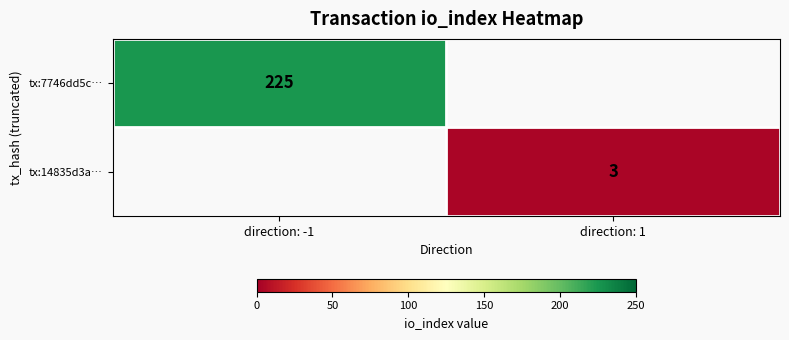

The value of tx:14835d3a… at direction: 1 is 3. True or false?

True